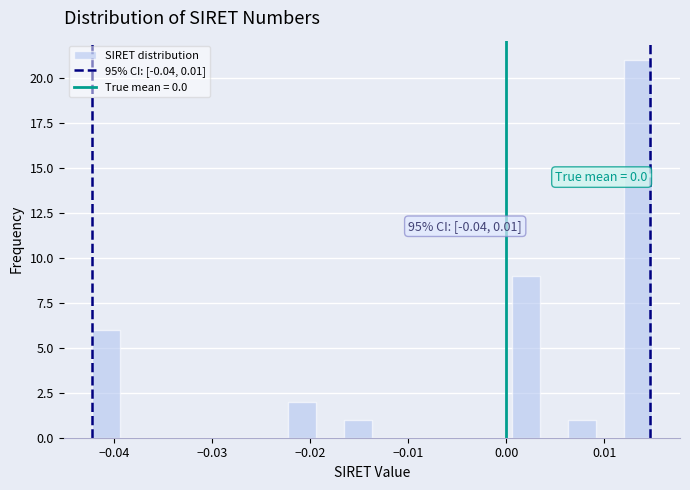

Read against the x-axis, roughly where is the centre of the tallest bar?

0.013